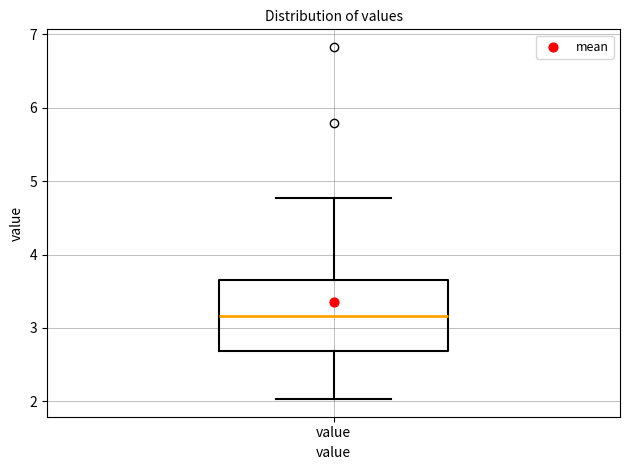

Read this box plot against the y-axis: the position of the median line, the range covered by the box, and the ends of both whiskers. The values are not printed on the chart, so give them approximately, as read against the axis.

median 3.2, box 2.7 to 3.7, whiskers 2.0 to 4.8